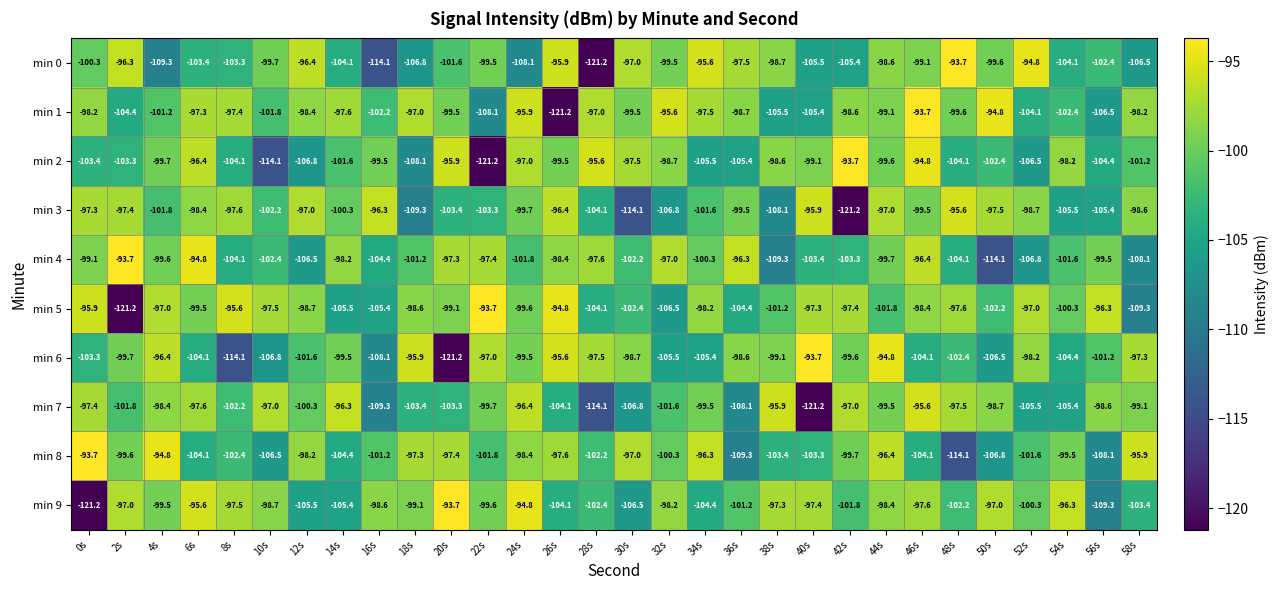

What is the difference between the second highest and minimum values in the min 5 series?

26.4